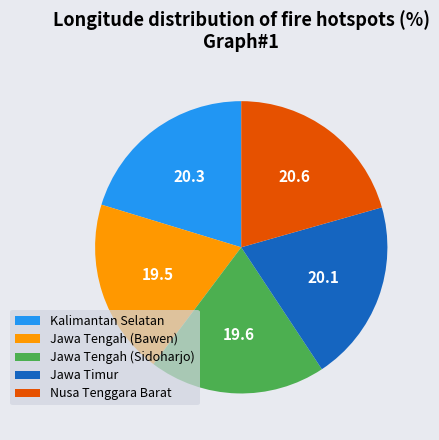

True or false: Jawa Tengah (Sidoharjo) accounts for 13% of the total.

False